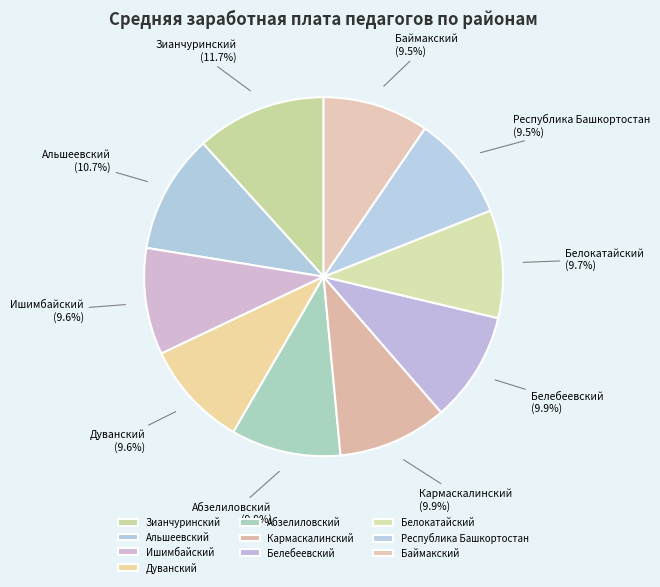

Which slice is the largest?

Зианчуринский